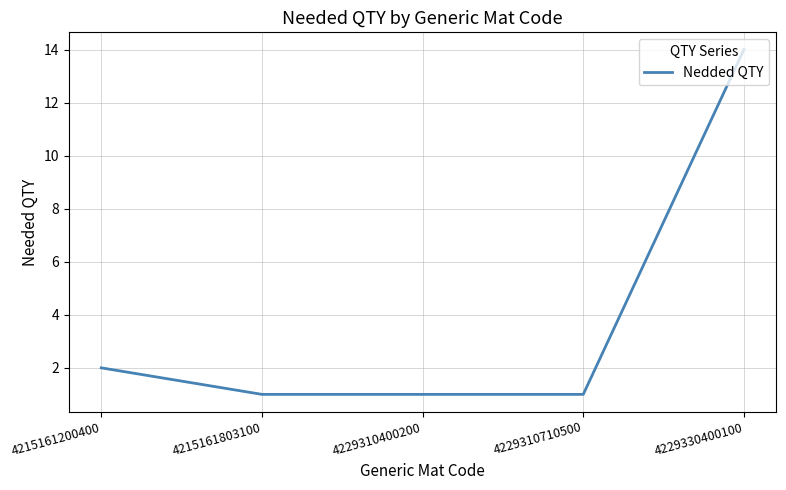

What is the minimum value shown in the chart?

1